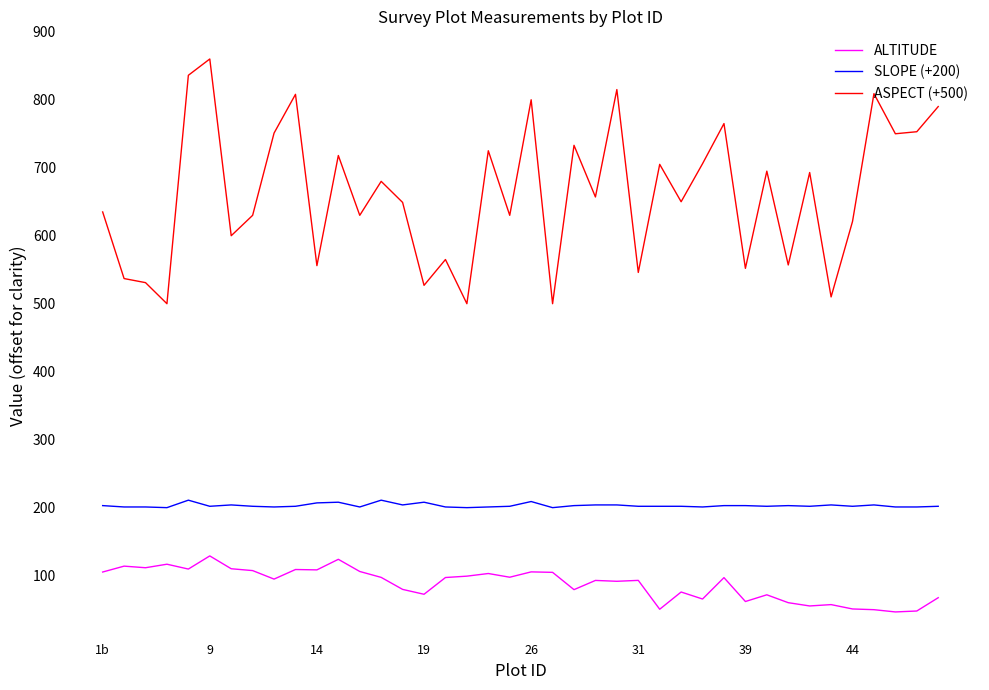

What is the maximum value shown in the chart?

860.0